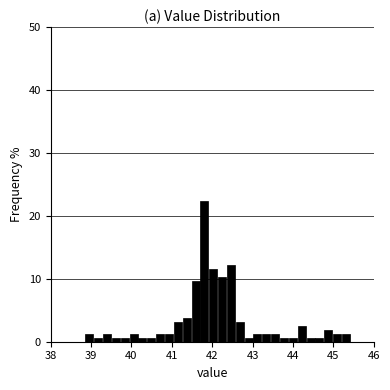

Read against the x-axis, roughly where is the centre of the tallest bar?

41.8